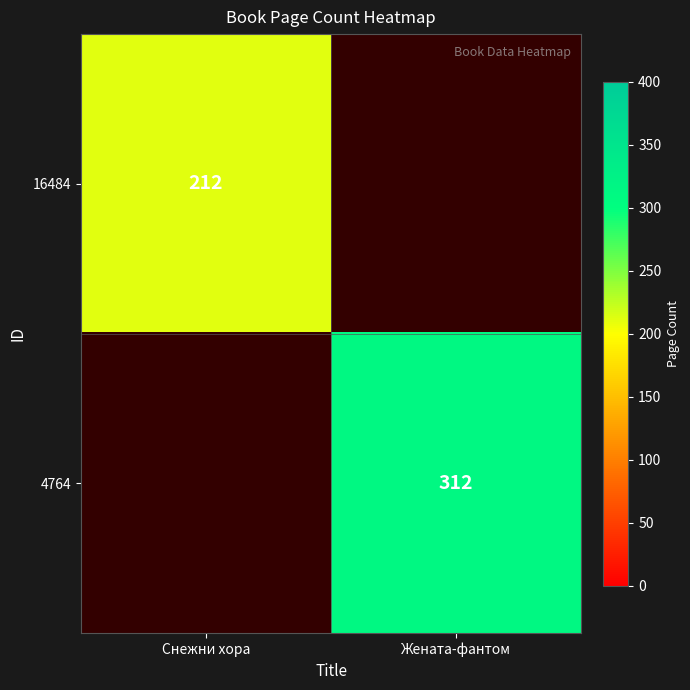

The value of 16484 at Снежни хора is 371. True or false?

False